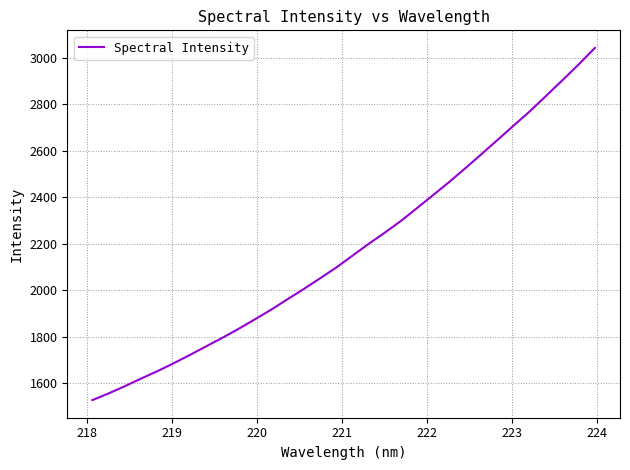

What is the difference between the maximum and minimum values?

1514.4